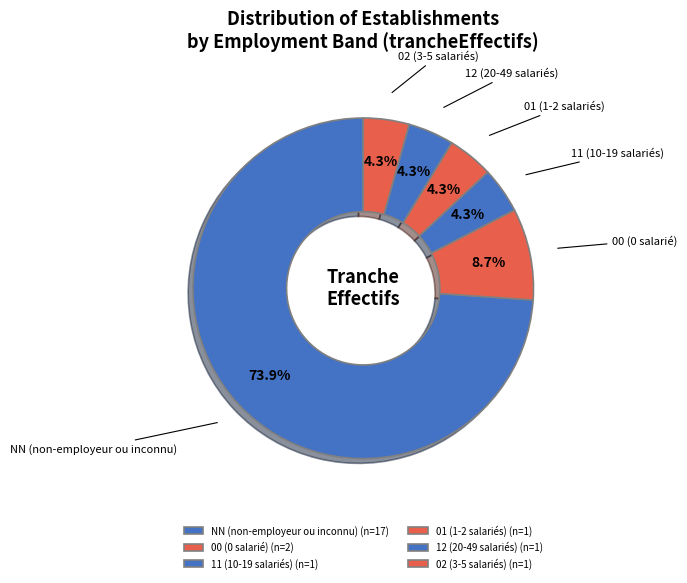

How many segments does this pie chart have?

6